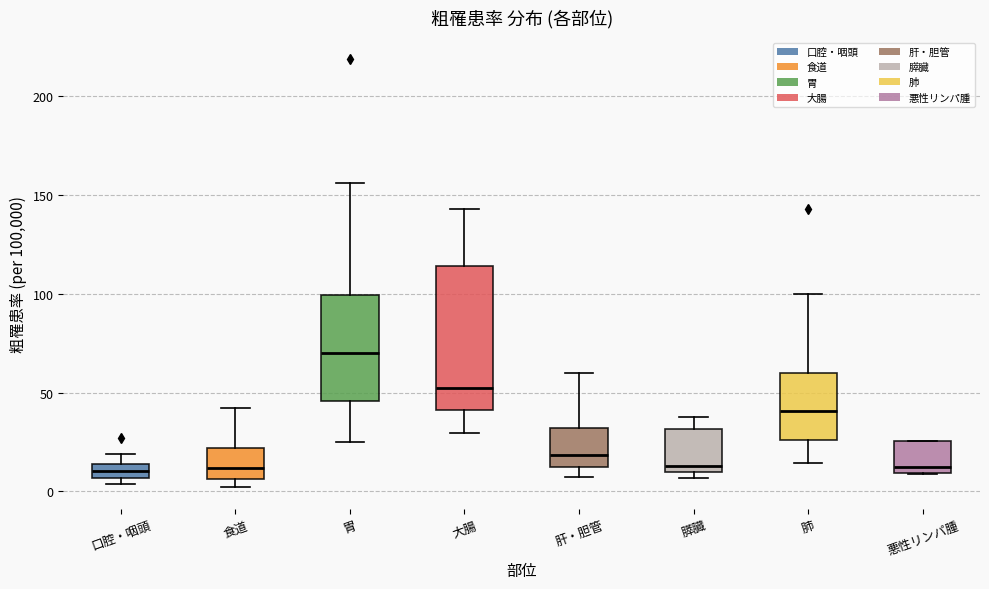

Which box is the tallest, from its lower edge to its upper edge?

大腸